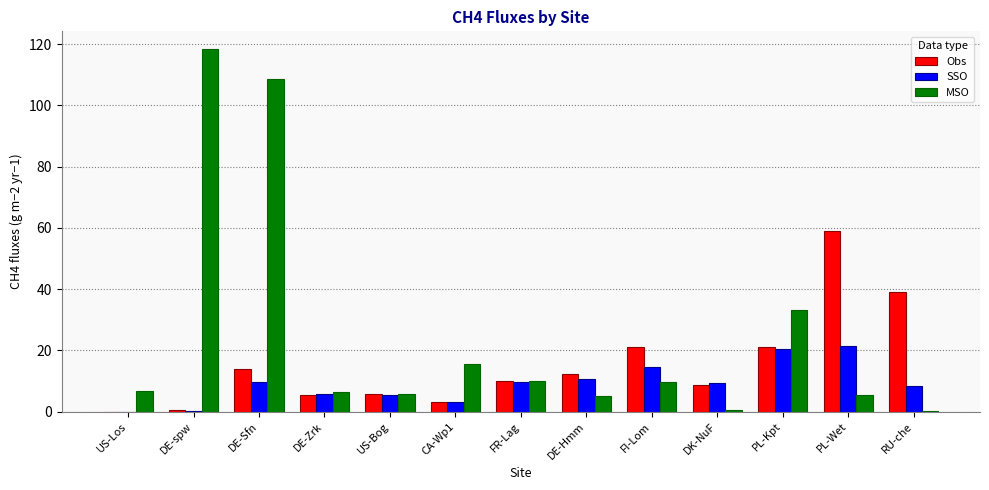

What is the average value of the SSO series?

9.1